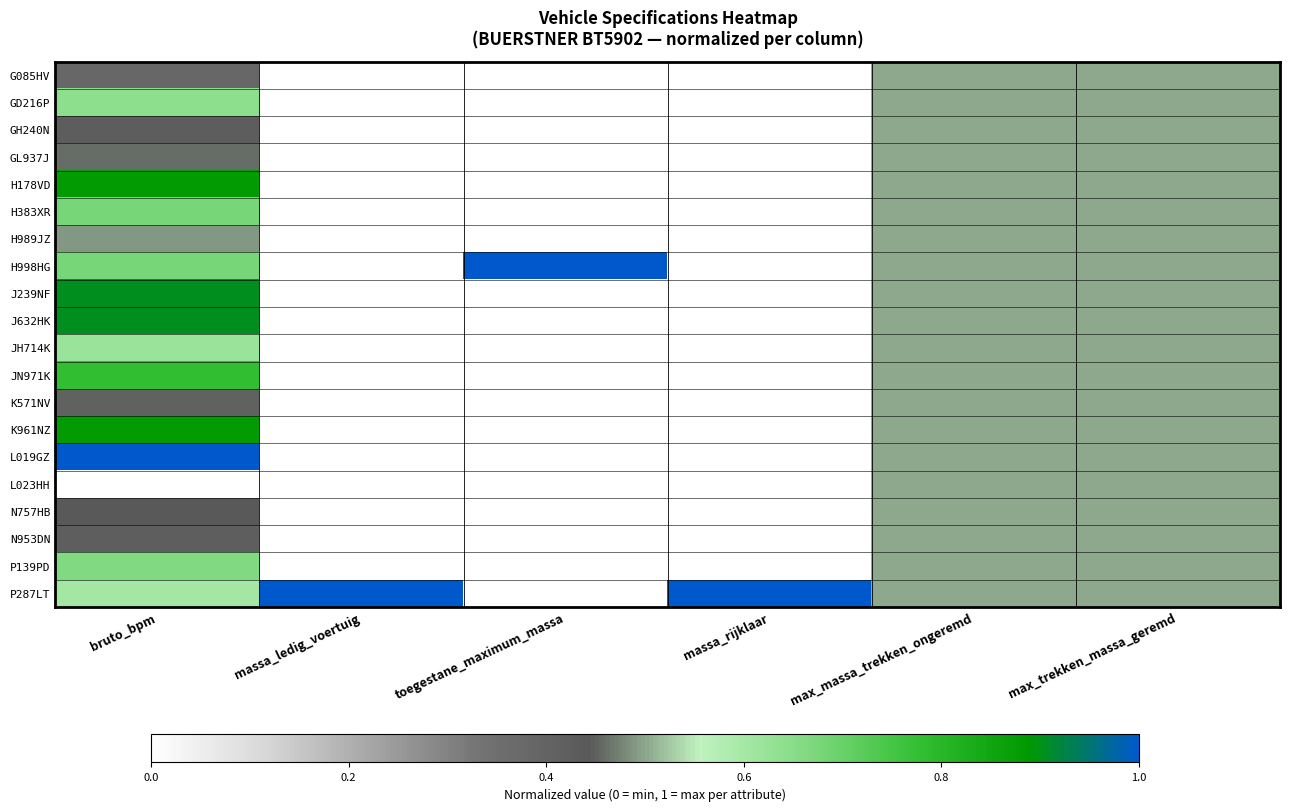

Reading left to right, transcribe all the data shown in this chart.

G085HV: bruto_bpm=0.4	massa_ledig_voertuig=0.0	toegestane_maximum_massa=0.0	massa_rijklaar=0.0	max_massa_trekken_ongeremd=0.5	max_trekken_massa_geremd=0.5
GD216P: bruto_bpm=0.6	massa_ledig_voertuig=0.0	toegestane_maximum_massa=0.0	massa_rijklaar=0.0	max_massa_trekken_ongeremd=0.5	max_trekken_massa_geremd=0.5
GH240N: bruto_bpm=0.4	massa_ledig_voertuig=0.0	toegestane_maximum_massa=0.0	massa_rijklaar=0.0	max_massa_trekken_ongeremd=0.5	max_trekken_massa_geremd=0.5
GL937J: bruto_bpm=0.5	massa_ledig_voertuig=0.0	toegestane_maximum_massa=0.0	massa_rijklaar=0.0	max_massa_trekken_ongeremd=0.5	max_trekken_massa_geremd=0.5
H178VD: bruto_bpm=0.9	massa_ledig_voertuig=0.0	toegestane_maximum_massa=0.0	massa_rijklaar=0.0	max_massa_trekken_ongeremd=0.5	max_trekken_massa_geremd=0.5
H383XR: bruto_bpm=0.7	massa_ledig_voertuig=0.0	toegestane_maximum_massa=0.0	massa_rijklaar=0.0	max_massa_trekken_ongeremd=0.5	max_trekken_massa_geremd=0.5
H989JZ: bruto_bpm=0.5	massa_ledig_voertuig=0.0	toegestane_maximum_massa=0.0	massa_rijklaar=0.0	max_massa_trekken_ongeremd=0.5	max_trekken_massa_geremd=0.5
H998HG: bruto_bpm=0.7	massa_ledig_voertuig=0.0	toegestane_maximum_massa=1.0	massa_rijklaar=0.0	max_massa_trekken_ongeremd=0.5	max_trekken_massa_geremd=0.5
J239NF: bruto_bpm=0.9	massa_ledig_voertuig=0.0	toegestane_maximum_massa=0.0	massa_rijklaar=0.0	max_massa_trekken_ongeremd=0.5	max_trekken_massa_geremd=0.5
J632HK: bruto_bpm=0.9	massa_ledig_voertuig=0.0	toegestane_maximum_massa=0.0	massa_rijklaar=0.0	max_massa_trekken_ongeremd=0.5	max_trekken_massa_geremd=0.5
JH714K: bruto_bpm=0.6	massa_ledig_voertuig=0.0	toegestane_maximum_massa=0.0	massa_rijklaar=0.0	max_massa_trekken_ongeremd=0.5	max_trekken_massa_geremd=0.5
JN971K: bruto_bpm=0.8	massa_ledig_voertuig=0.0	toegestane_maximum_massa=0.0	massa_rijklaar=0.0	max_massa_trekken_ongeremd=0.5	max_trekken_massa_geremd=0.5
K571NV: bruto_bpm=0.5	massa_ledig_voertuig=0.0	toegestane_maximum_massa=0.0	massa_rijklaar=0.0	max_massa_trekken_ongeremd=0.5	max_trekken_massa_geremd=0.5
K961NZ: bruto_bpm=0.9	massa_ledig_voertuig=0.0	toegestane_maximum_massa=0.0	massa_rijklaar=0.0	max_massa_trekken_ongeremd=0.5	max_trekken_massa_geremd=0.5
L019GZ: bruto_bpm=1.0	massa_ledig_voertuig=0.0	toegestane_maximum_massa=0.0	massa_rijklaar=0.0	max_massa_trekken_ongeremd=0.5	max_trekken_massa_geremd=0.5
L023HH: bruto_bpm=0.0	massa_ledig_voertuig=0.0	toegestane_maximum_massa=0.0	massa_rijklaar=0.0	max_massa_trekken_ongeremd=0.5	max_trekken_massa_geremd=0.5
N757HB: bruto_bpm=0.4	massa_ledig_voertuig=0.0	toegestane_maximum_massa=0.0	massa_rijklaar=0.0	max_massa_trekken_ongeremd=0.5	max_trekken_massa_geremd=0.5
N953DN: bruto_bpm=0.4	massa_ledig_voertuig=0.0	toegestane_maximum_massa=0.0	massa_rijklaar=0.0	max_massa_trekken_ongeremd=0.5	max_trekken_massa_geremd=0.5
P139PD: bruto_bpm=0.7	massa_ledig_voertuig=0.0	toegestane_maximum_massa=0.0	massa_rijklaar=0.0	max_massa_trekken_ongeremd=0.5	max_trekken_massa_geremd=0.5
P287LT: bruto_bpm=0.6	massa_ledig_voertuig=1.0	toegestane_maximum_massa=0.0	massa_rijklaar=1.0	max_massa_trekken_ongeremd=0.5	max_trekken_massa_geremd=0.5